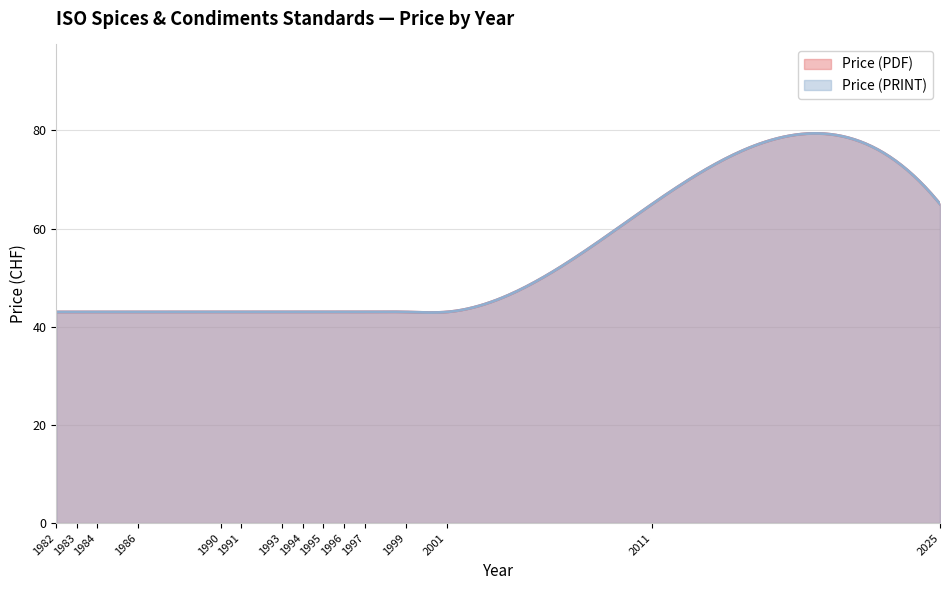

How many data points in Price (PDF) are above 43?

2